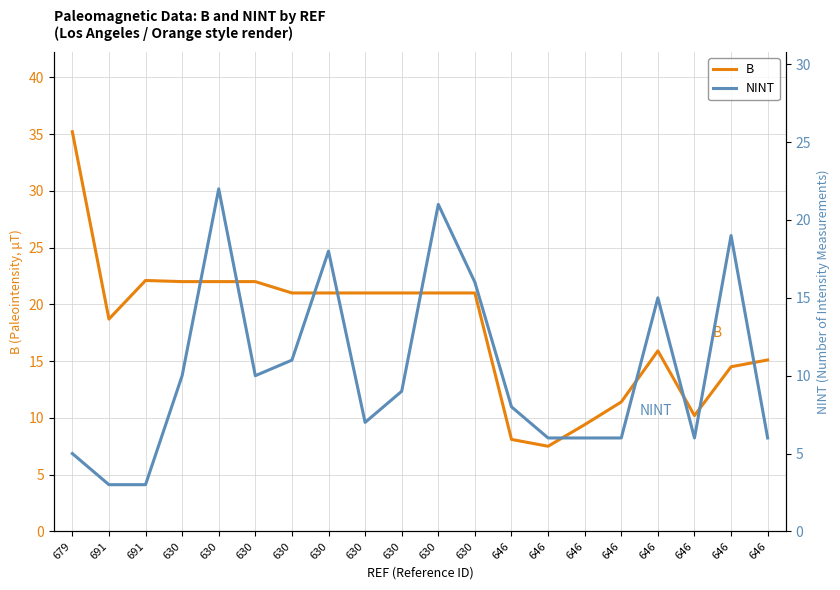

What is the sum of all NINT values?

207.0